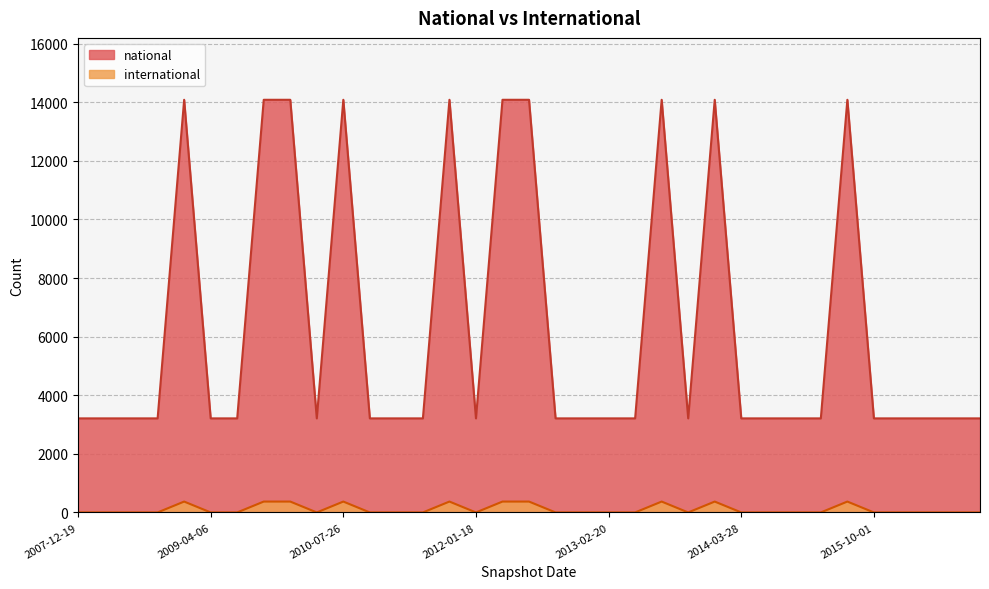

True or false: national and international cross at least once.

False